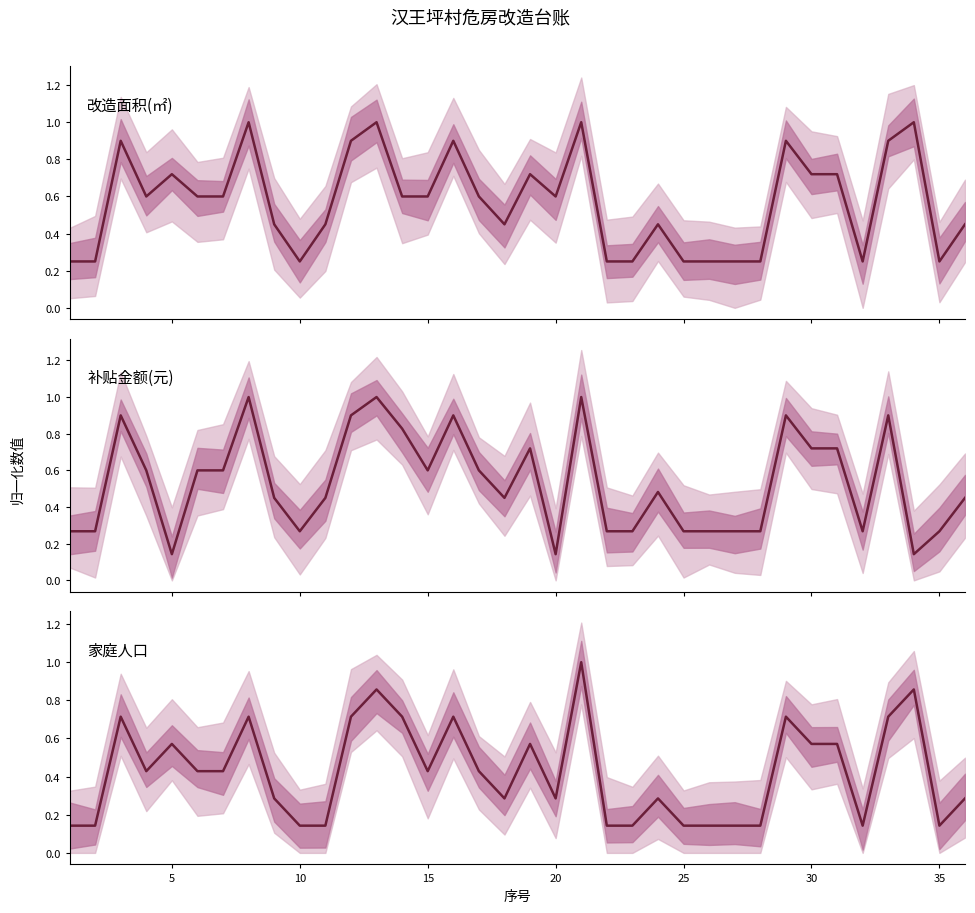

What is the difference between the second highest and minimum values in the 改造面积(㎡) series?

0.8